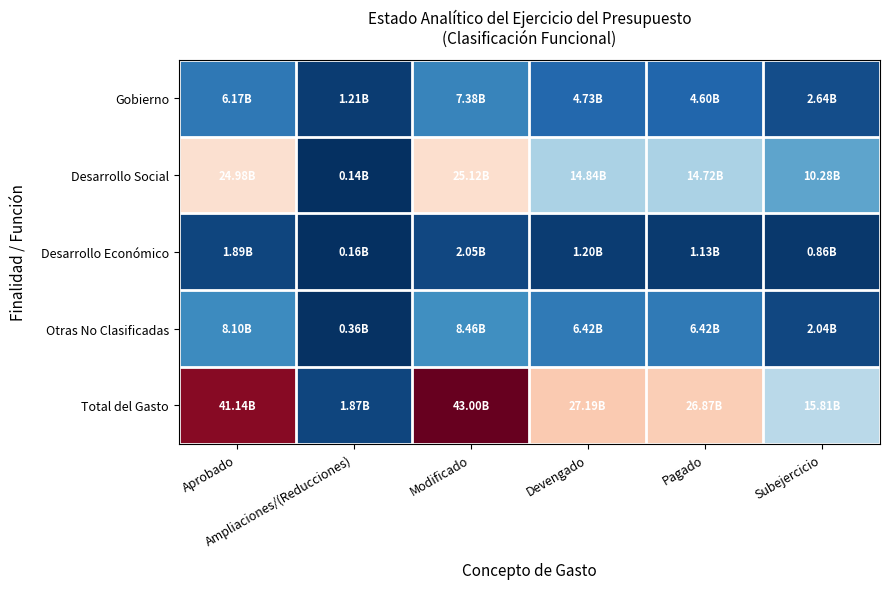

At how many categories does at least one series exceed 0?

6